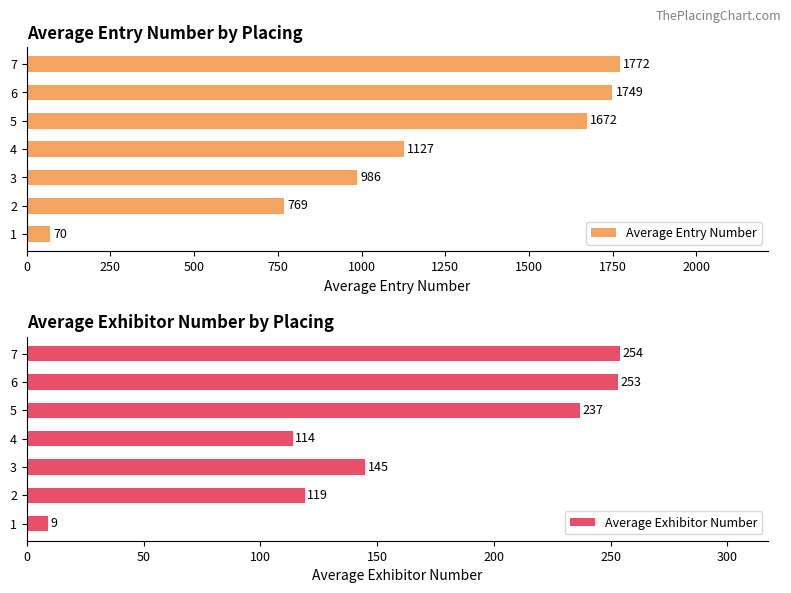

What is the highest value of the Average Entry Number series?

1772